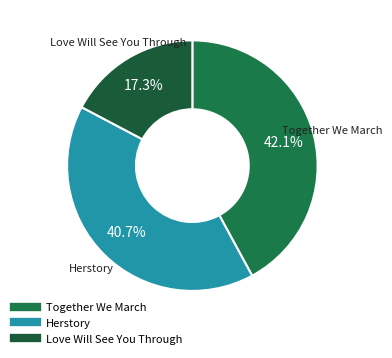

To the nearest percent, what percentage of the pie is Herstory?

41%